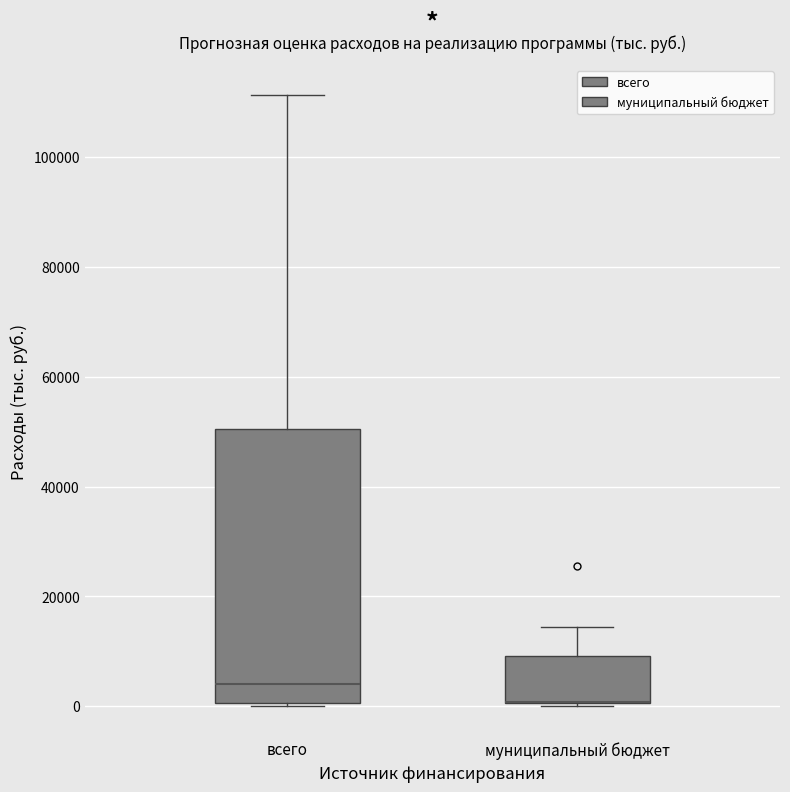

Reading left to right, transcribe this box plot: for each box, give where its median line is, the range the box spans, and where its two whiskers end, as read against the y-axis. The values are not printed on the chart, so give them approximately, as read against the axis.

всего: median 4000, box 0 to 50000, whiskers 0 to 112000
муниципальный бюджет: median 0 (drawn on the box's lower edge), box 0 to 10000, whiskers 0 to 14000